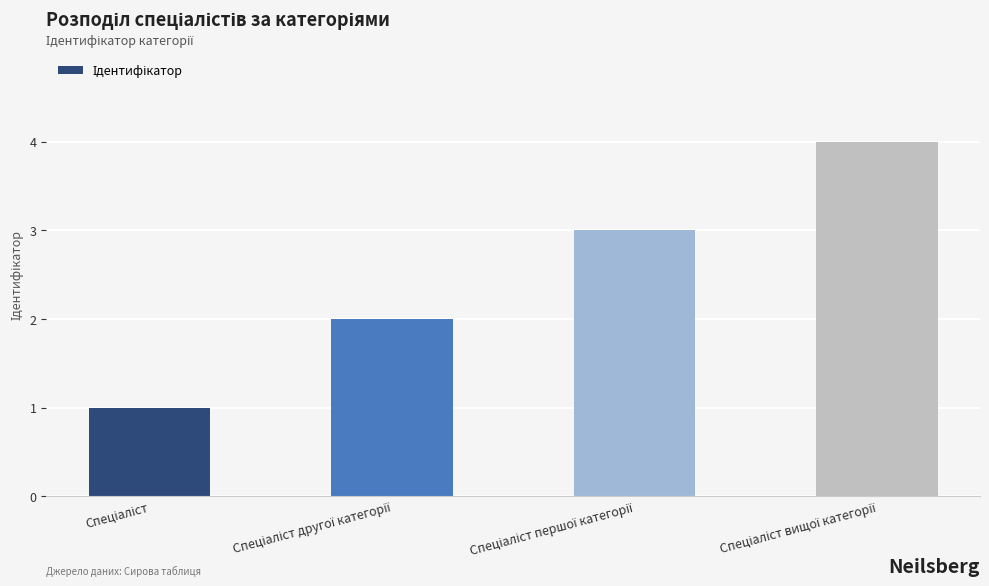

What is the maximum value shown in the chart?

4